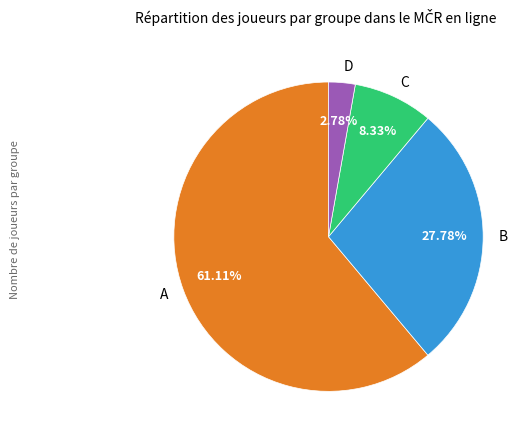

Which category has the smallest portion of the pie?

D